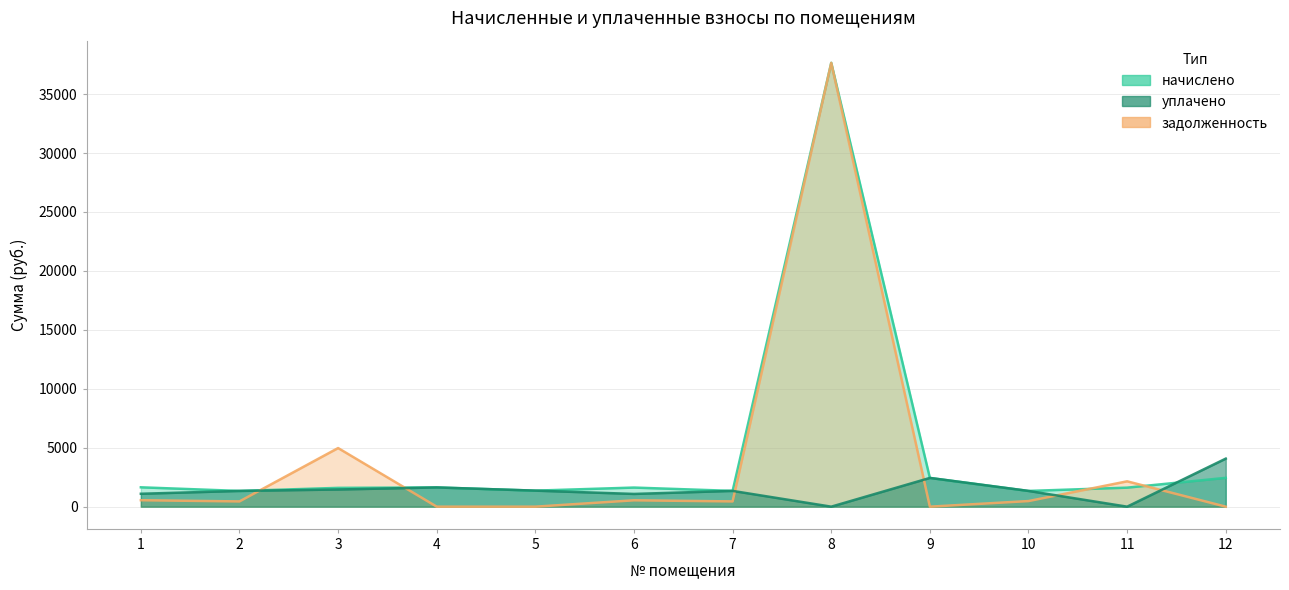

Which series has the largest range (max minus min)?

задолженность